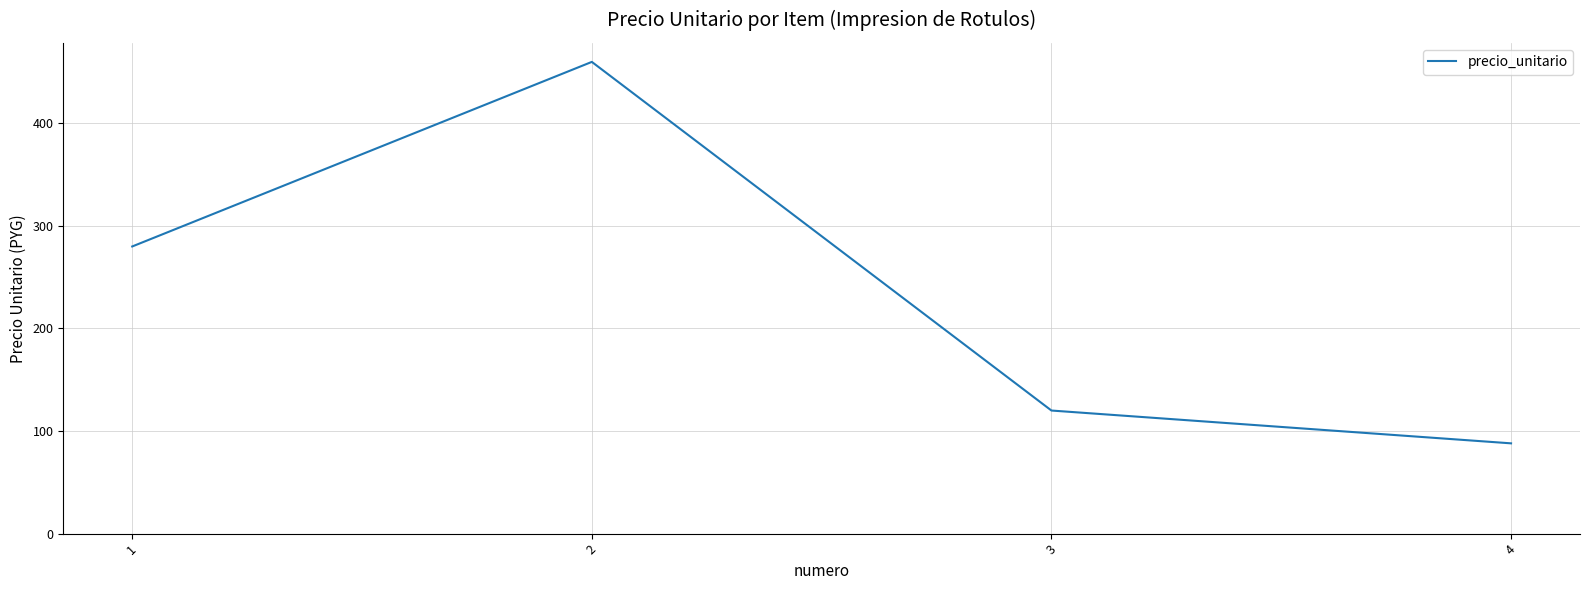

What is the greatest value displayed?

460